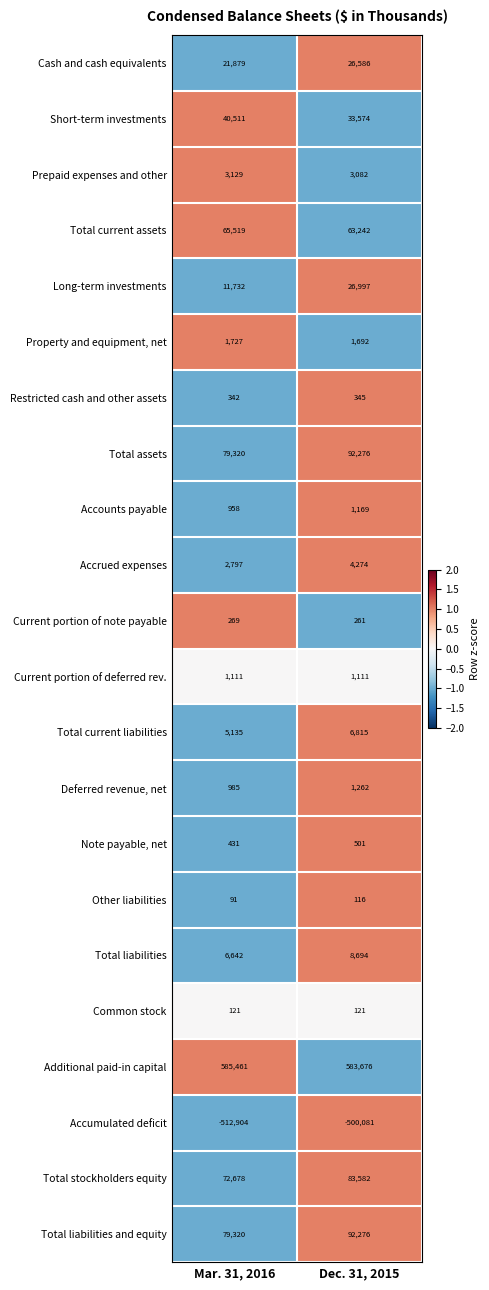

Is it true that Deferred revenue, net equals 1671 at Mar. 31, 2016?

False